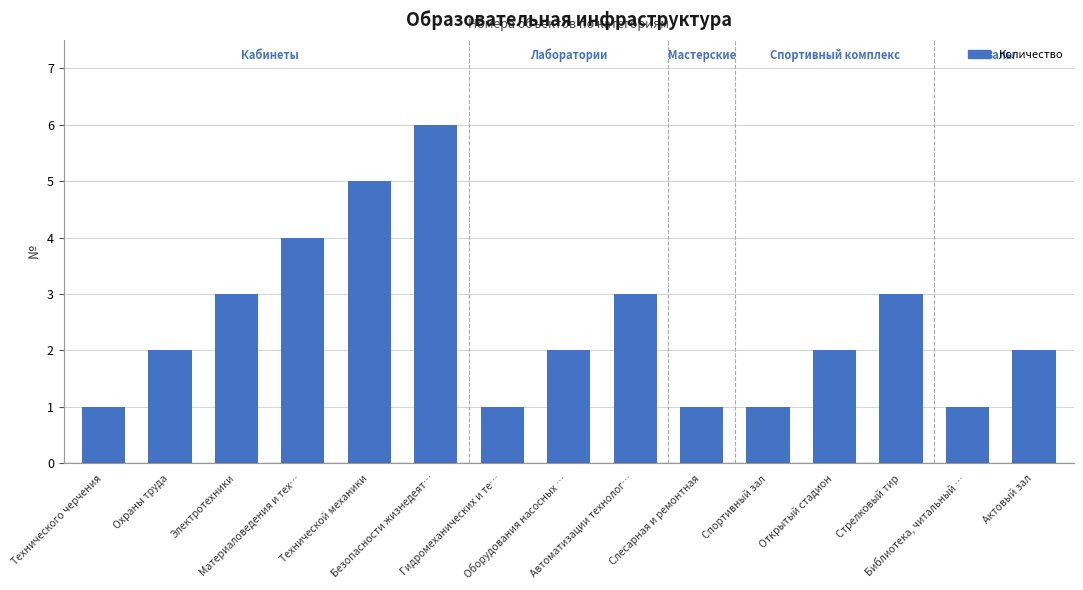

Count the number of categories in the chart.

15